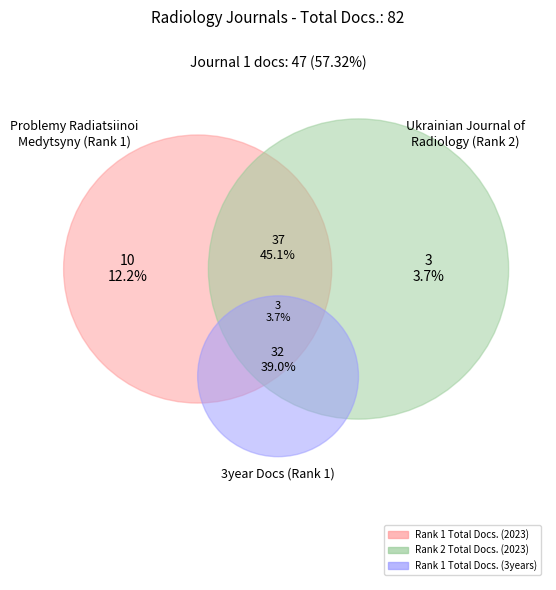

To the nearest percent, what is the combined percentage of Ukrainian Journal of Radiology and Problemy Radiatsiinoi Medytsyny?

100%